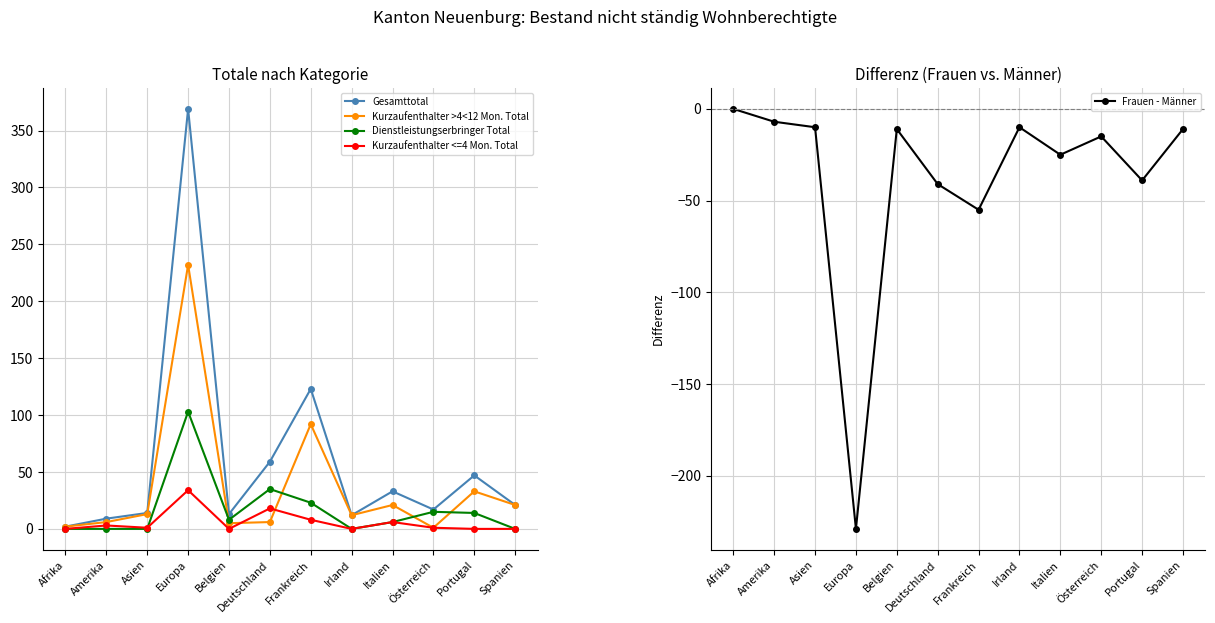

What is the maximum value shown in the chart?

369